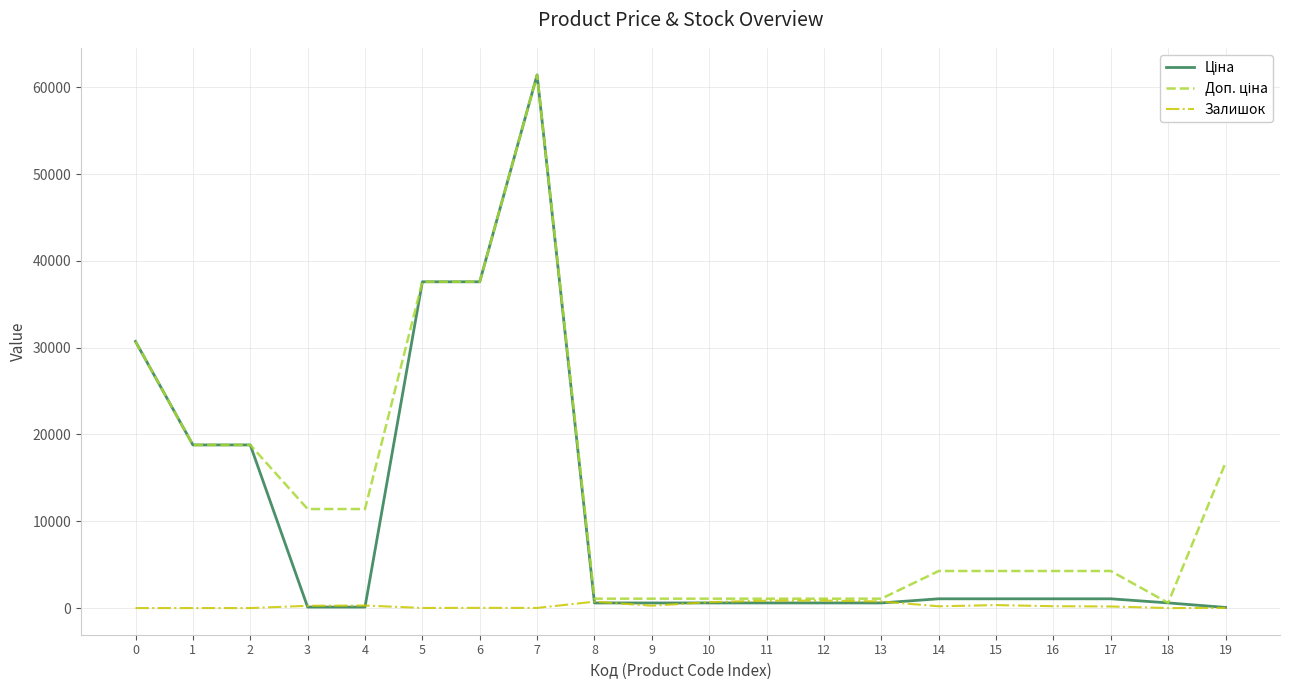

Is it true that Залишок equals 0.0 at 0?

True